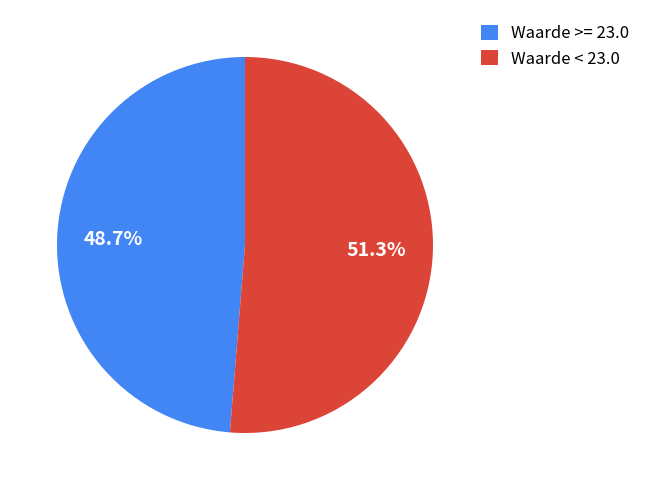

Between Waarde < 23.0 and Waarde >= 23.0, which is larger?

Waarde < 23.0